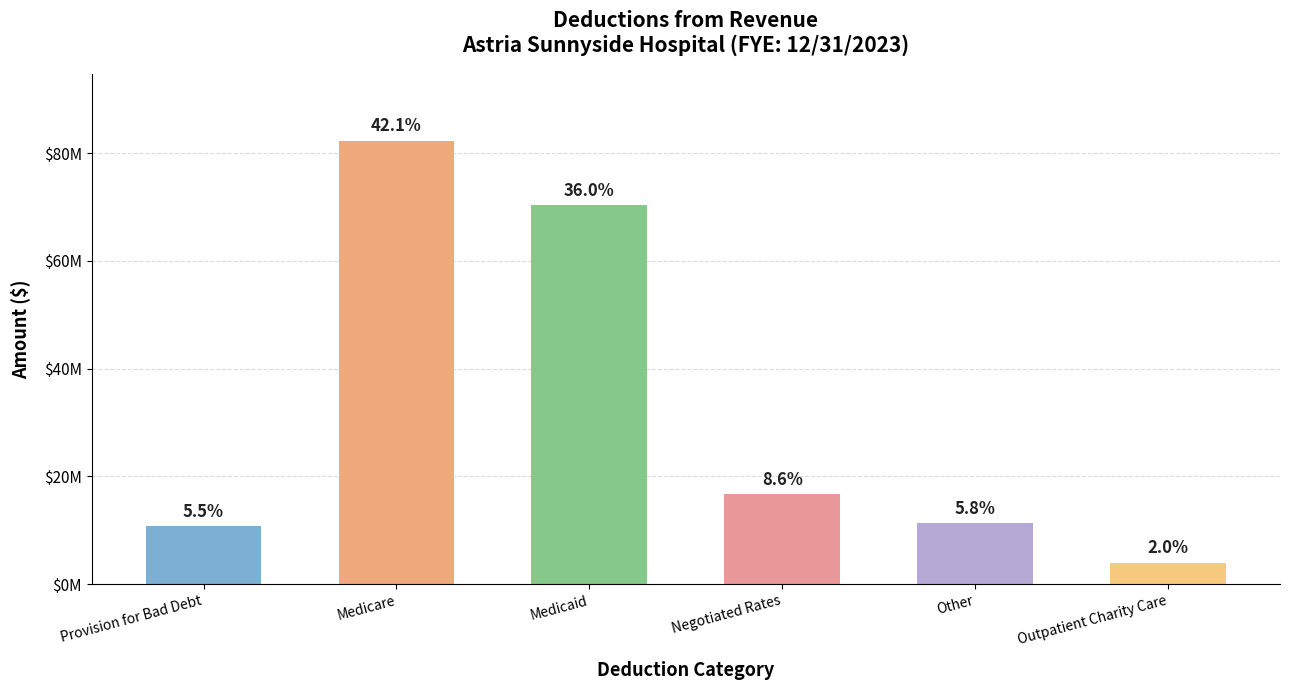

Reading left to right, transcribe all the data shown in this chart.

10777901	82327975	70357024	16769342	11261274	4005389